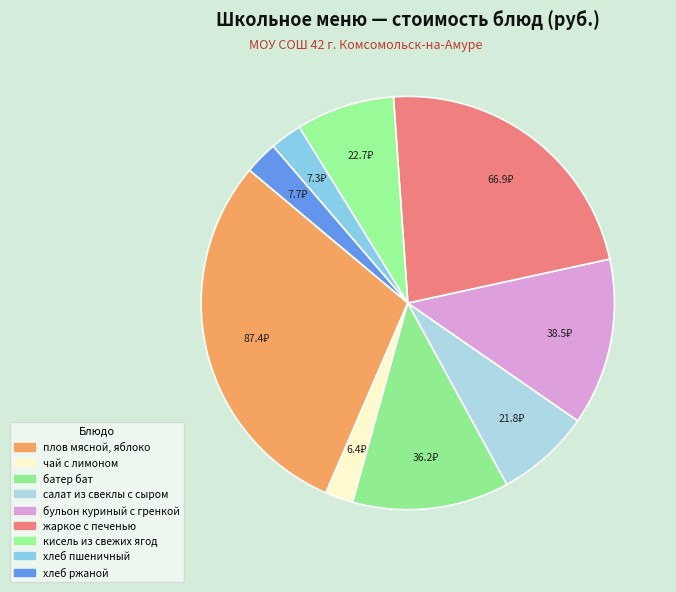

Does батер бат account for over 50% of the chart?

No